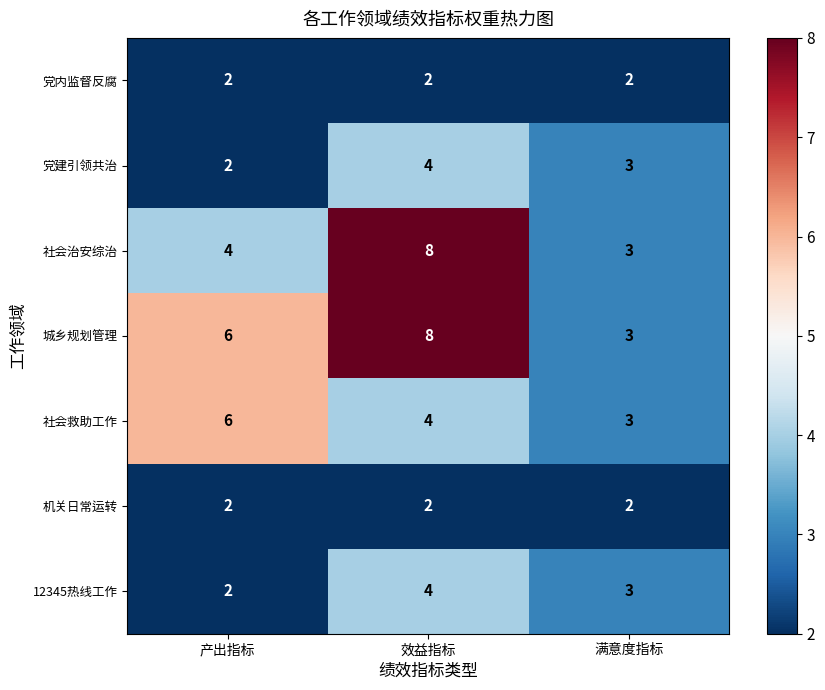

At which label does 12345热线工作 reach its minimum?

产出指标